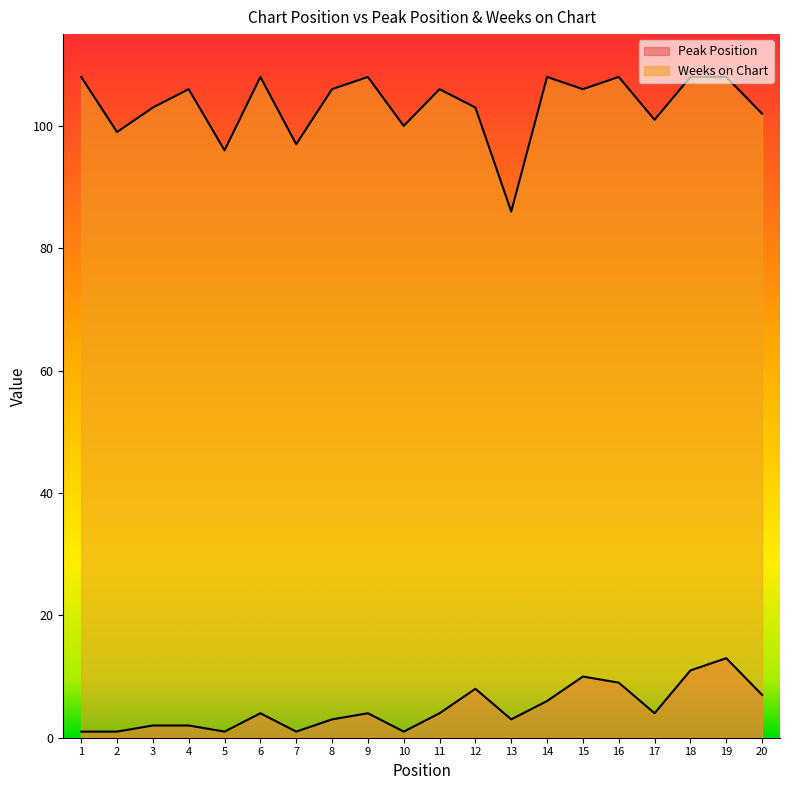

True or false: Peak Position has a value of 17 at 18.

False